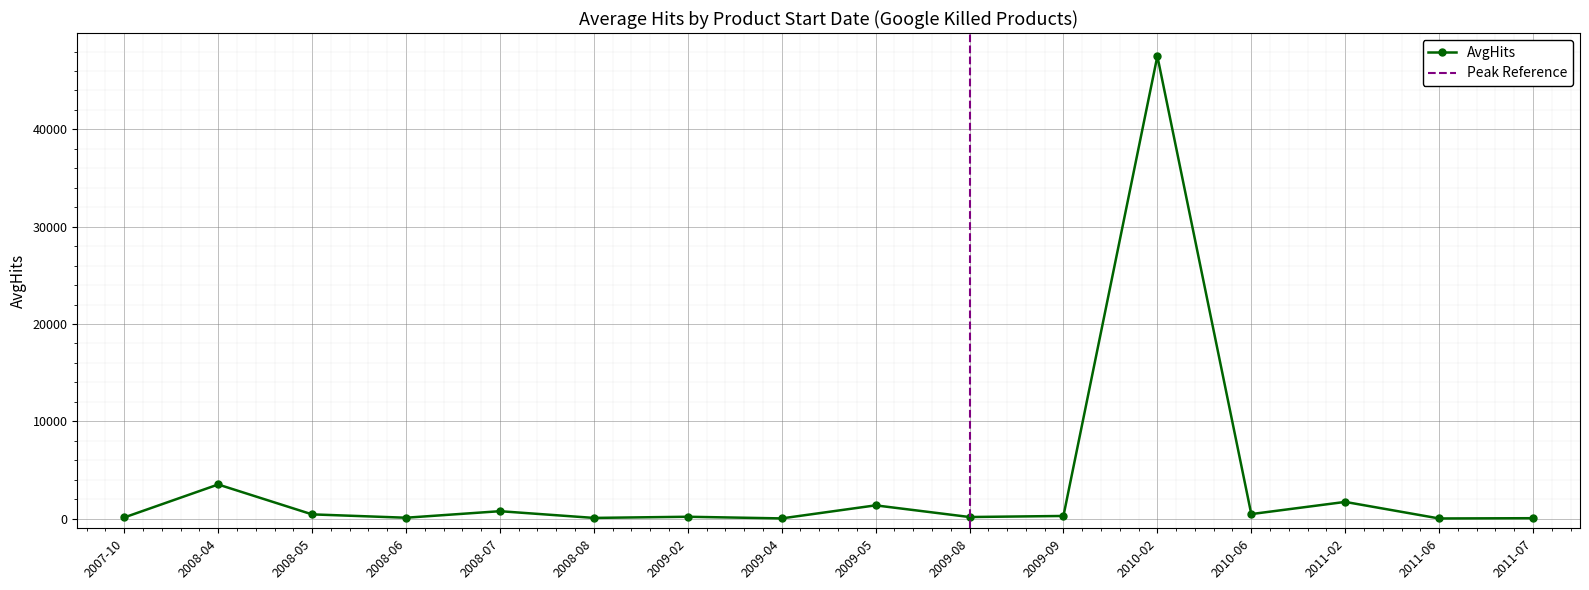

Where is AvgHits nearest to the value 23769?

2008-04